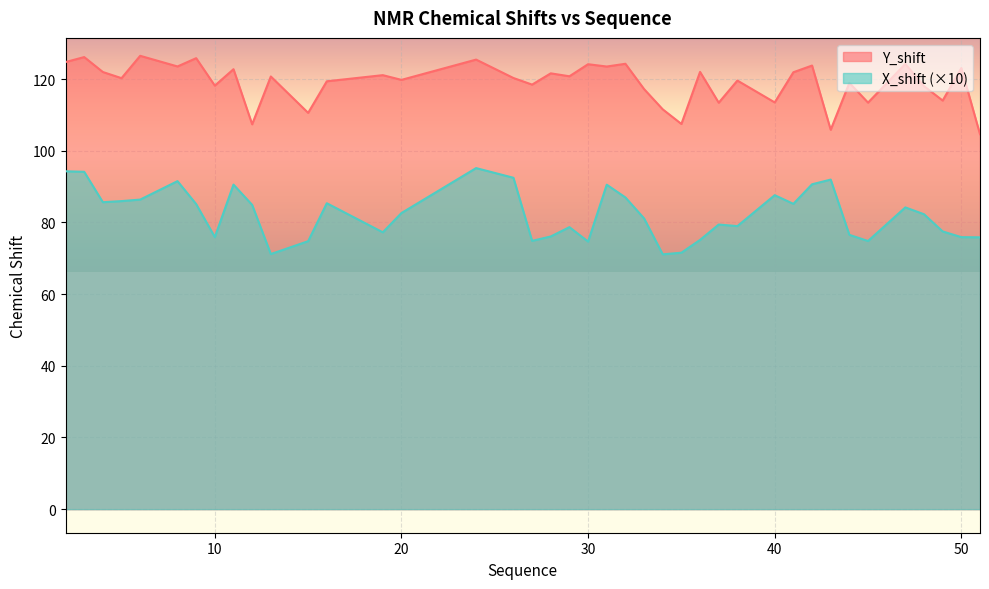

What is the value of the X_shift point at the 40th from the left?

75.9